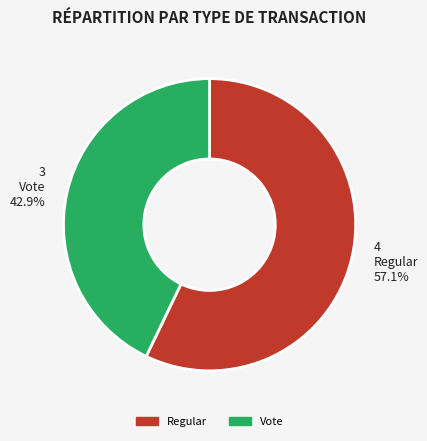

Does Regular account for over 50% of the chart?

Yes